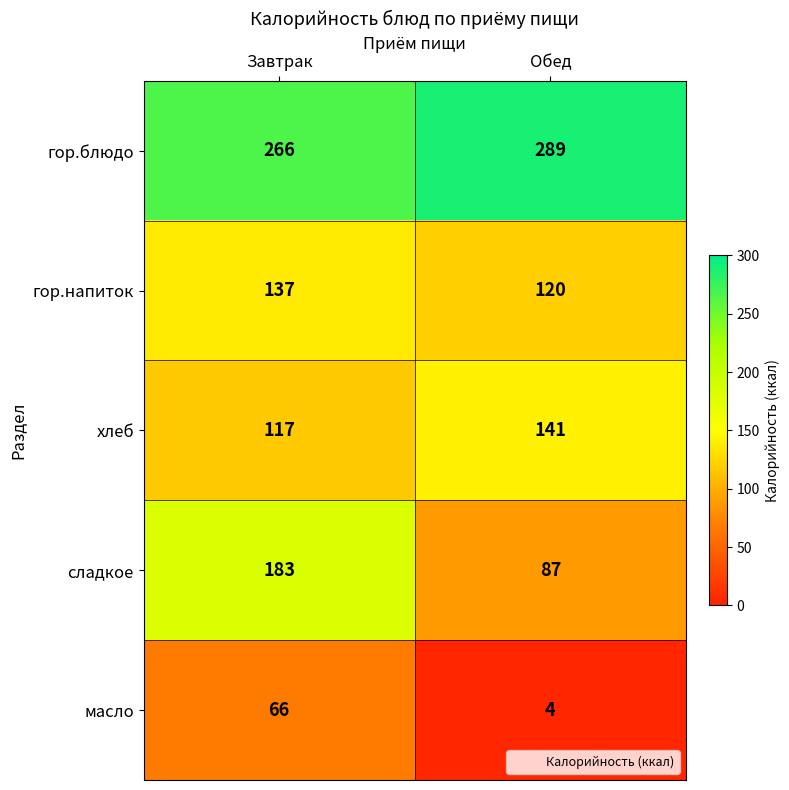

Rank the series at Обед from highest to lowest value.

гор.блюдо, хлеб, гор.напиток, сладкое, масло